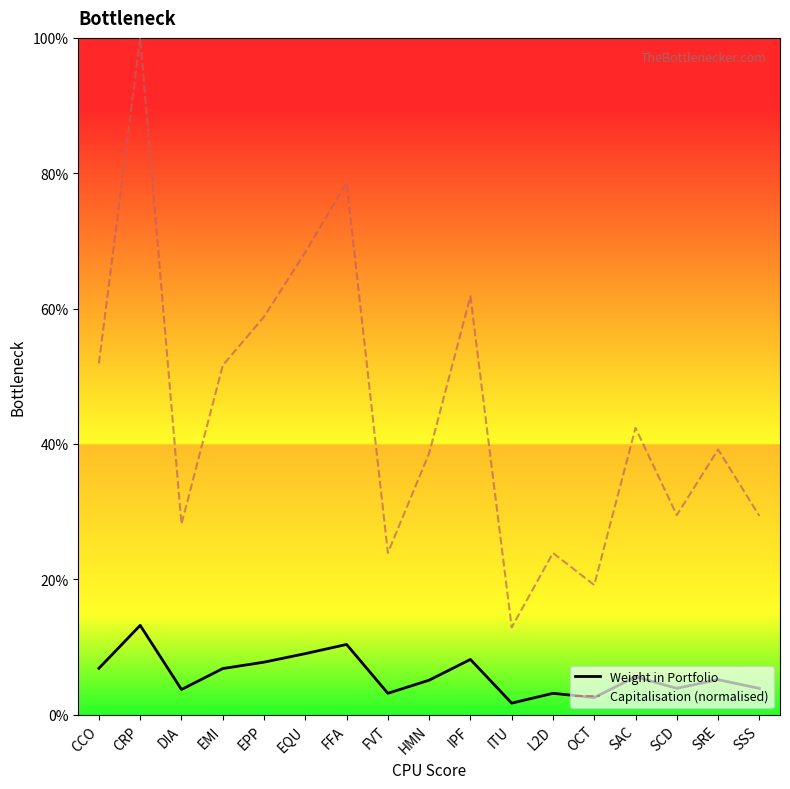

What position from the left is SRE?

16